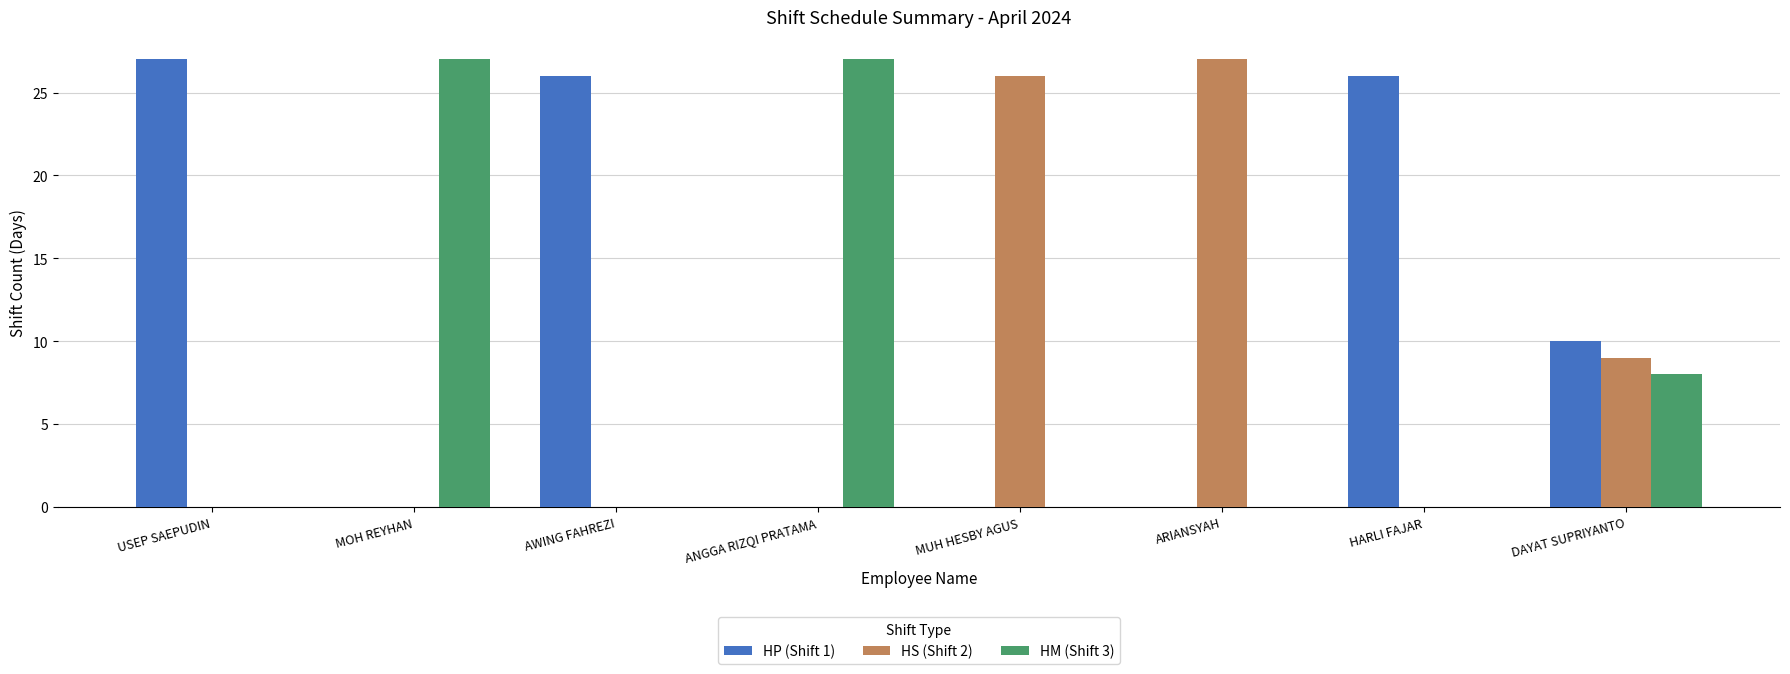

True or false: HM (Shift 3) has a value of 0 at USEP SAEPUDIN.

True